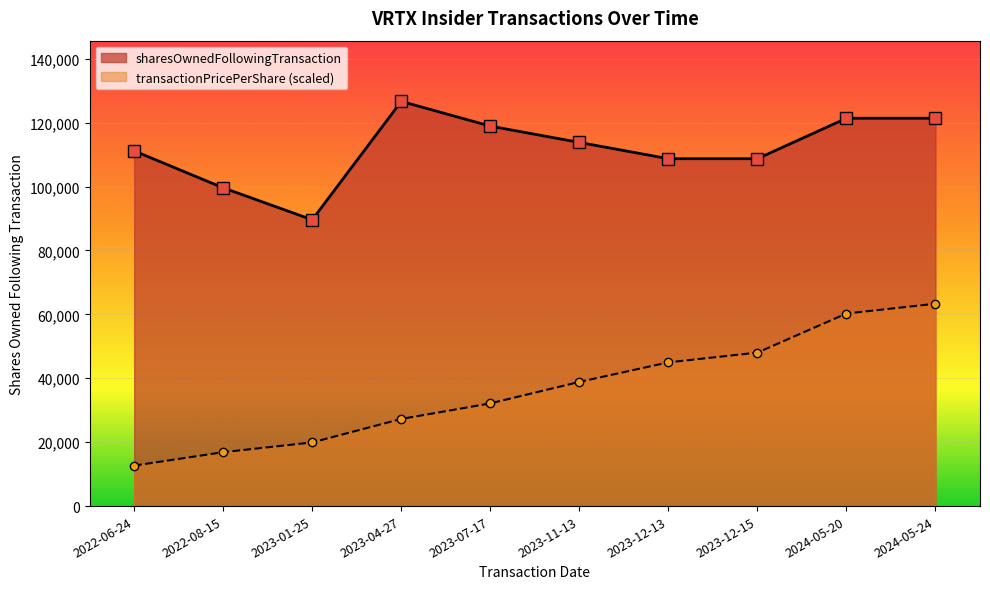

What are all the series names shown in the legend?

sharesOwnedFollowingTransaction, transactionPricePerShare (scaled)